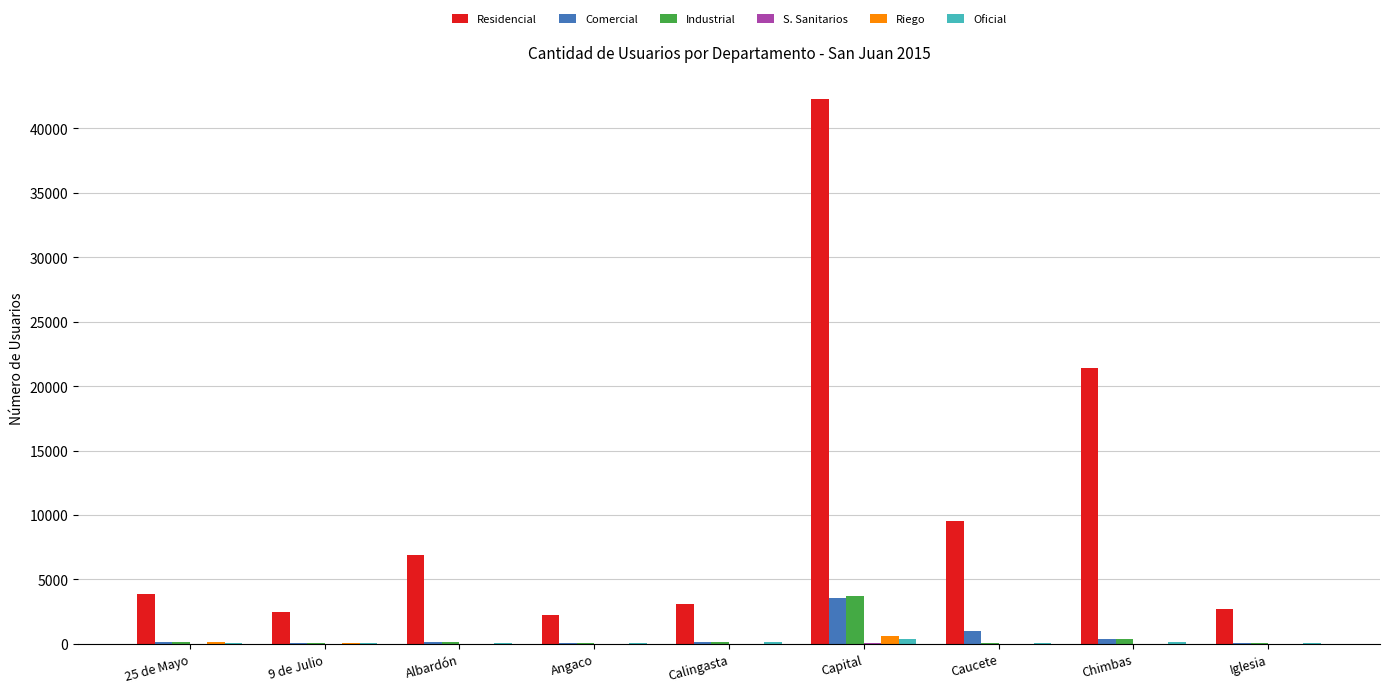

What is the maximum value for Residencial?

42262